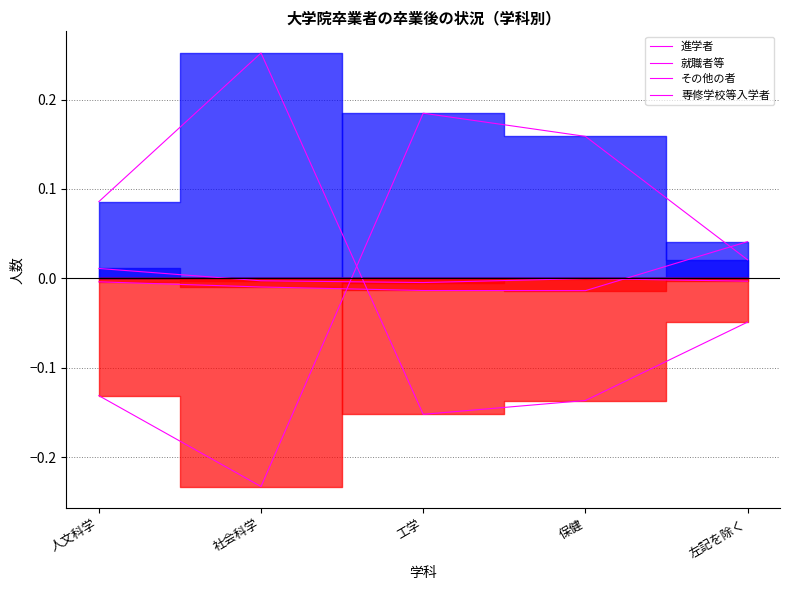

What is the label of the 1st point from the right?

左記を除く